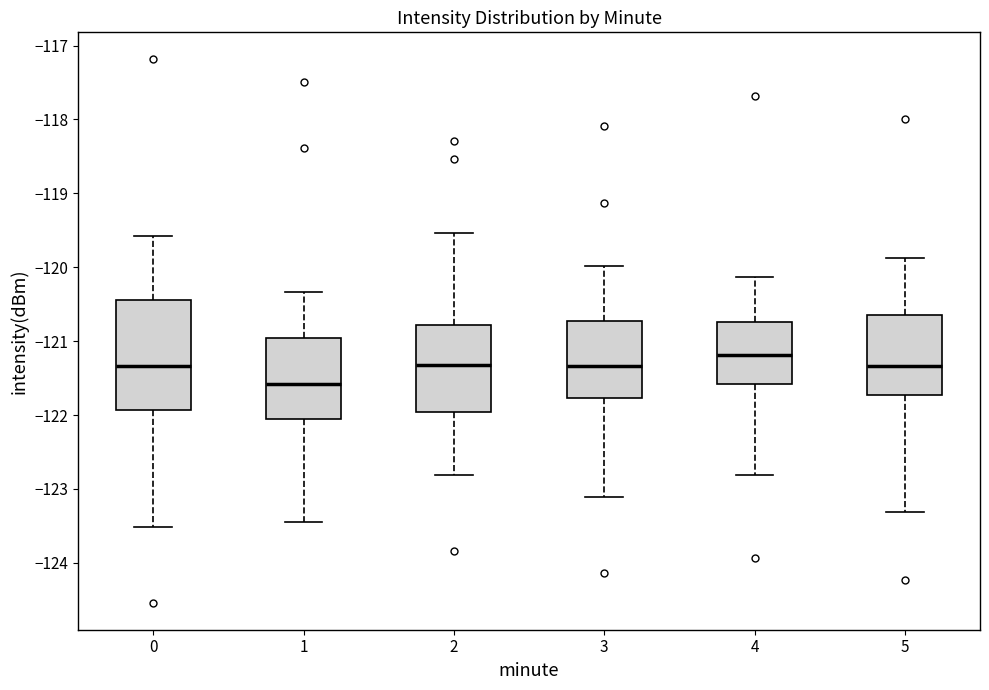

Reading left to right, read every box against the y-axis: the position of its median line, the range the box covers, and the ends of its whiskers. The values are not printed on the chart, so give them approximately, as read against the axis.

0: median -121.3, box -121.9 to -120.4, whiskers -123.5 to -119.6
1: median -121.6, box -122.1 to -121.0, whiskers -123.5 to -120.3
2: median -121.3, box -122.0 to -120.8, whiskers -122.8 to -119.5
3: median -121.3, box -121.8 to -120.7, whiskers -123.1 to -120.0
4: median -121.2, box -121.6 to -120.7, whiskers -122.8 to -120.1
5: median -121.3, box -121.7 to -120.6, whiskers -123.3 to -119.9